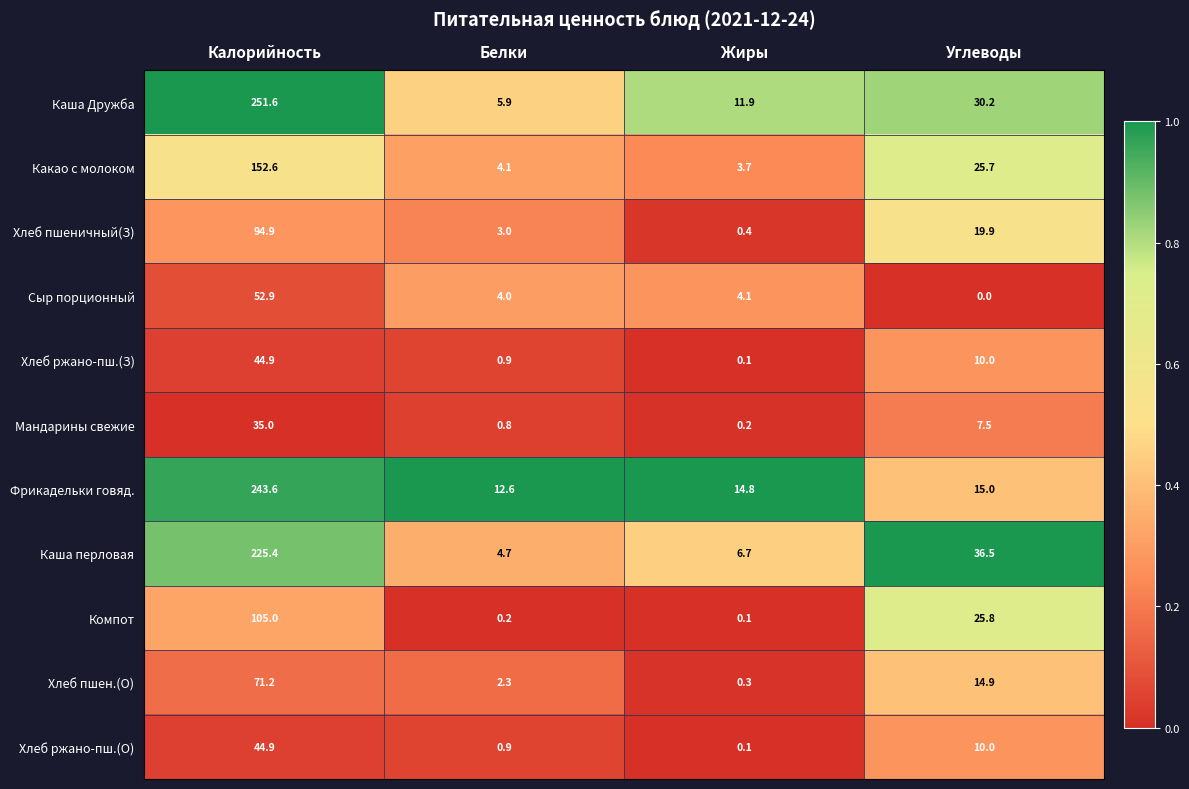

Which label corresponds to the smallest value in the chart?

Углеводы